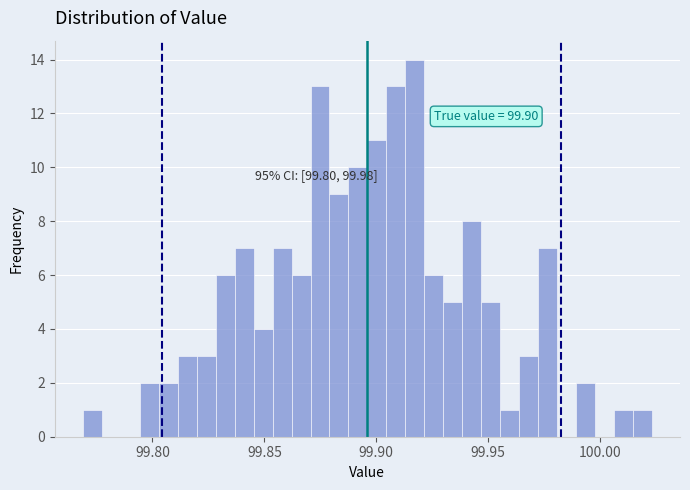

Around what value on the x-axis is the tallest bar? Give the approximate position of its centre, as read against the axis.

99.915